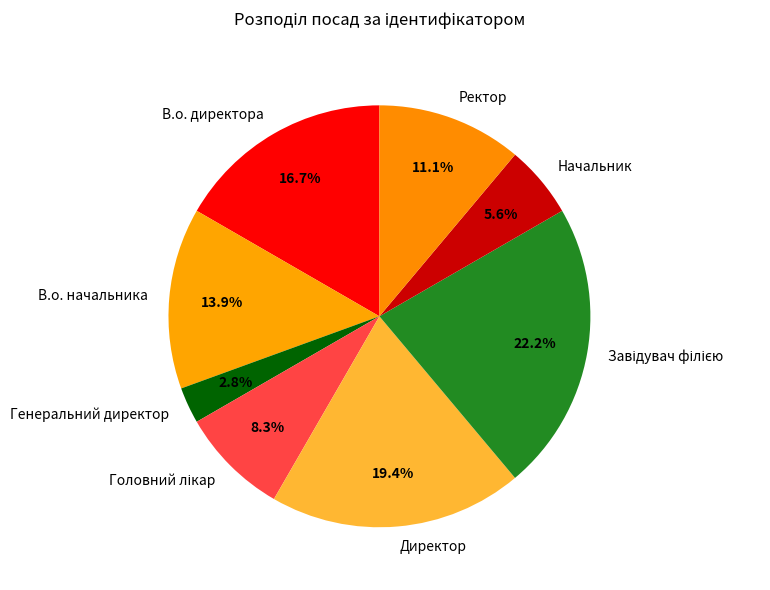

How many slices are in this pie chart?

8